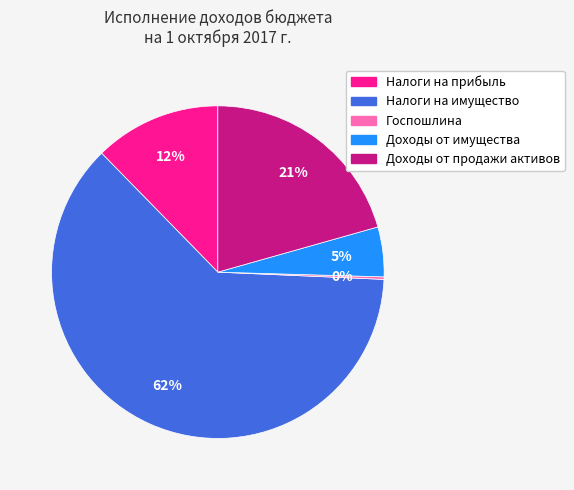

Does any single category account for the majority?

Yes